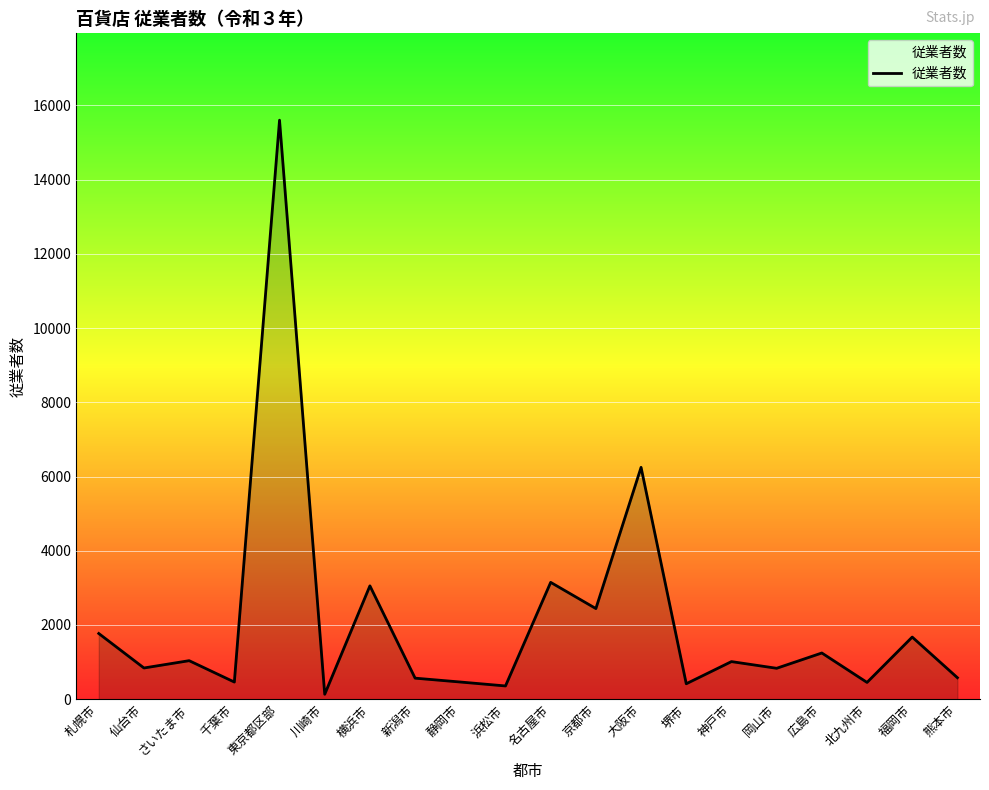

What is the greatest value displayed?

15601